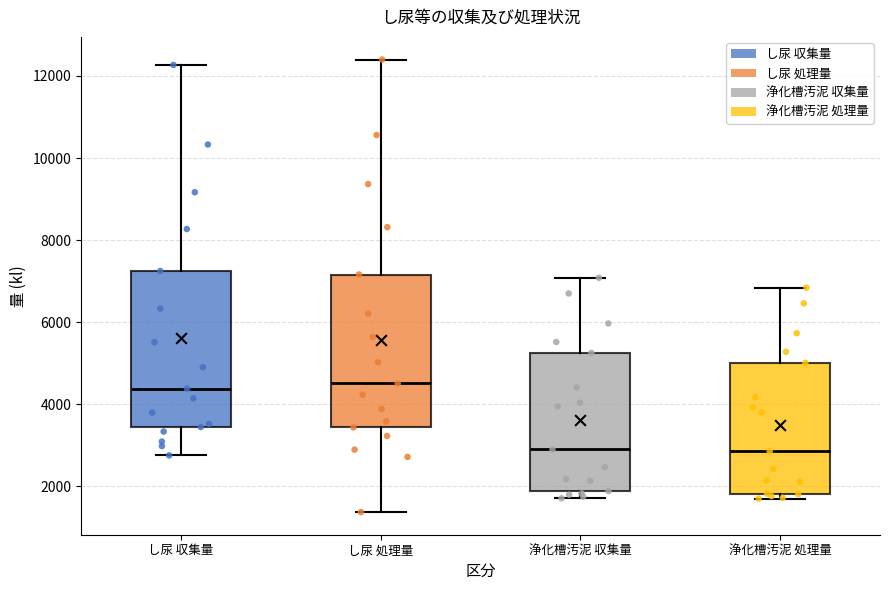

Reading left to right, read every box against the y-axis: the position of its median line, the range the box covers, and the ends of its whiskers. The values are not printed on the chart, so give them approximately, as read against the axis.

し尿 収集量: median 4400, box 3400 to 7200, whiskers 2800 to 12200
し尿 処理量: median 4600, box 3400 to 7200, whiskers 1400 to 12400
浄化槽汚泥 収集量: median 2800, box 1800 to 5200, whiskers 1800 (just below the box's lower edge) to 7000
浄化槽汚泥 処理量: median 2800, box 1800 to 5000, whiskers 1600 to 6800